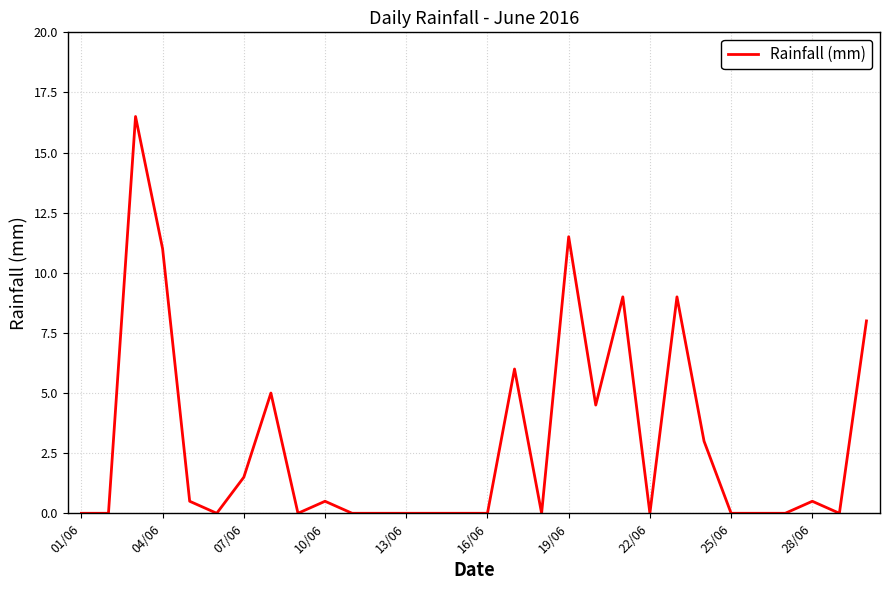

What is the maximum value shown in the chart?

16.5